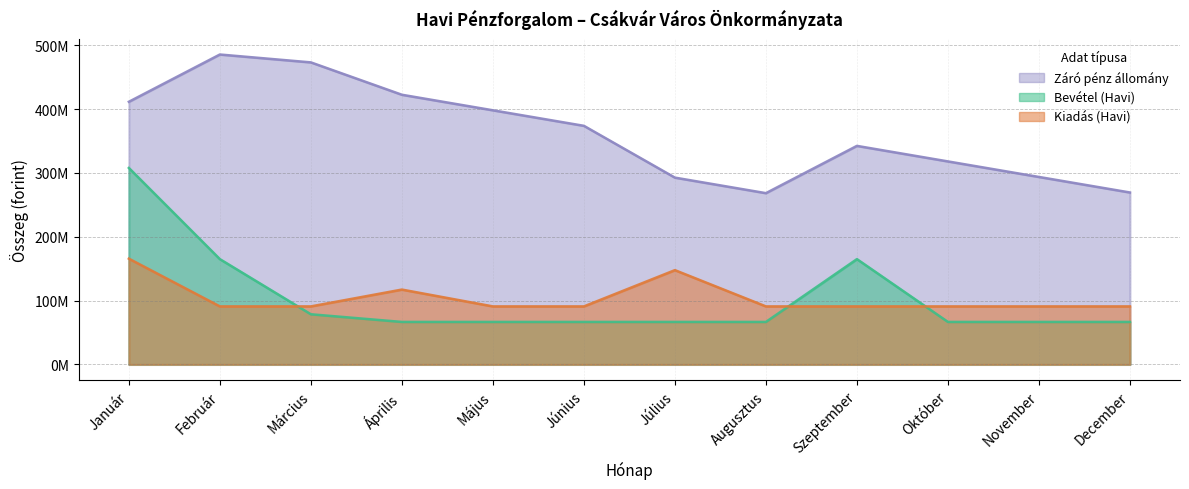

What is the label of the 4th point from the right?

Szeptember